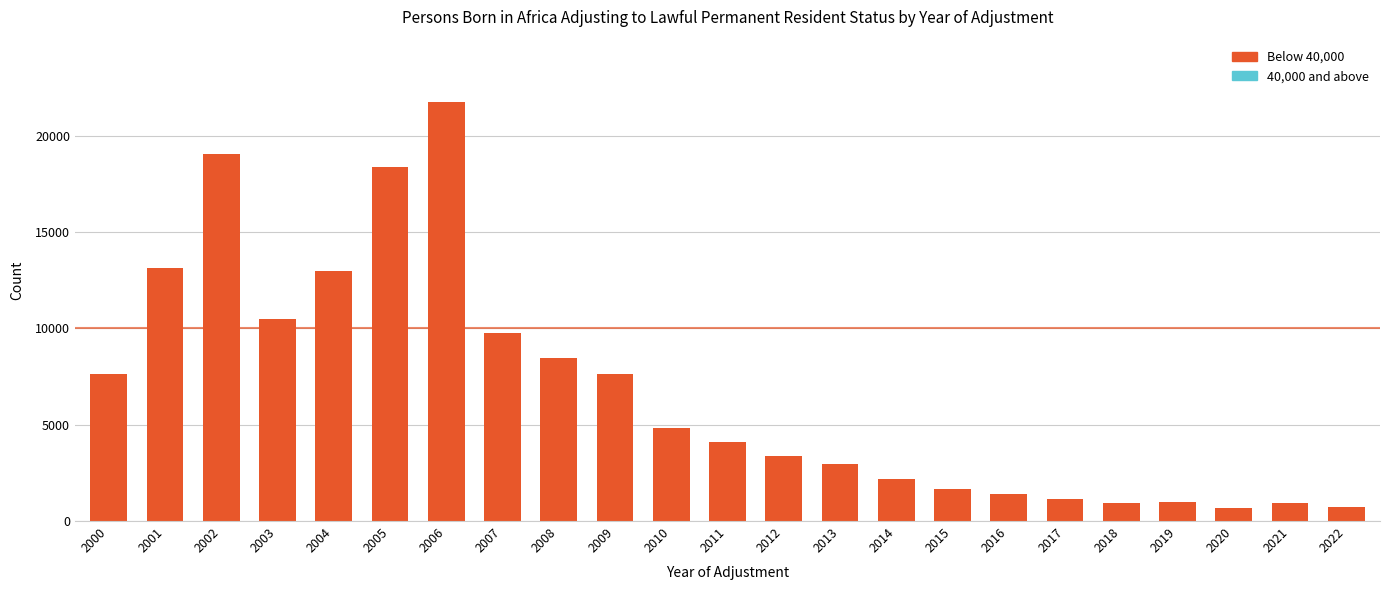

Is it true that the value at 2012 is 3395?

True